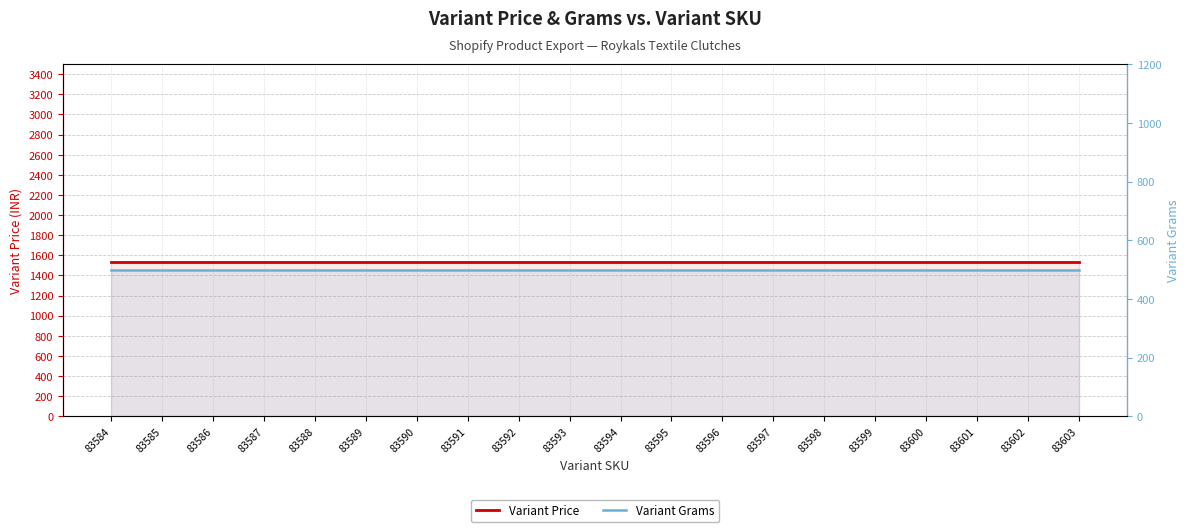

What is the total value across all series at 83602?

2030.9